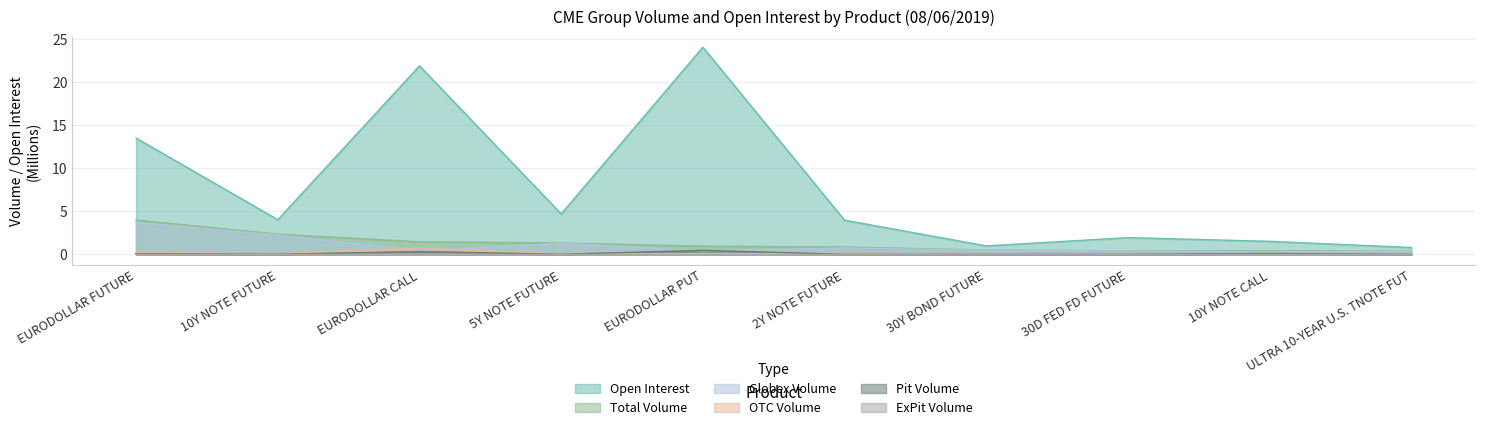

Which series changed the most between 5Y NOTE FUTURE and 10Y NOTE CALL?

Open Interest